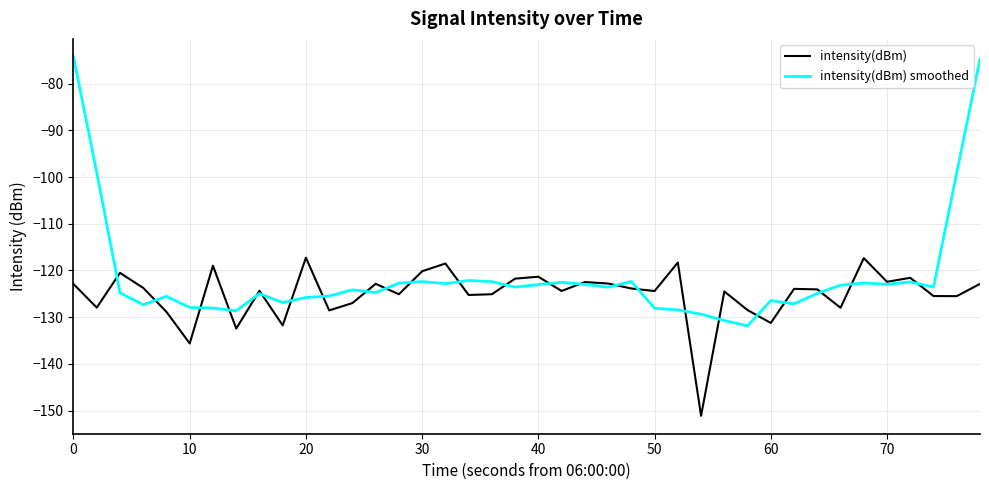

What are all the series names shown in the legend?

intensity(dBm), intensity(dBm) smoothed